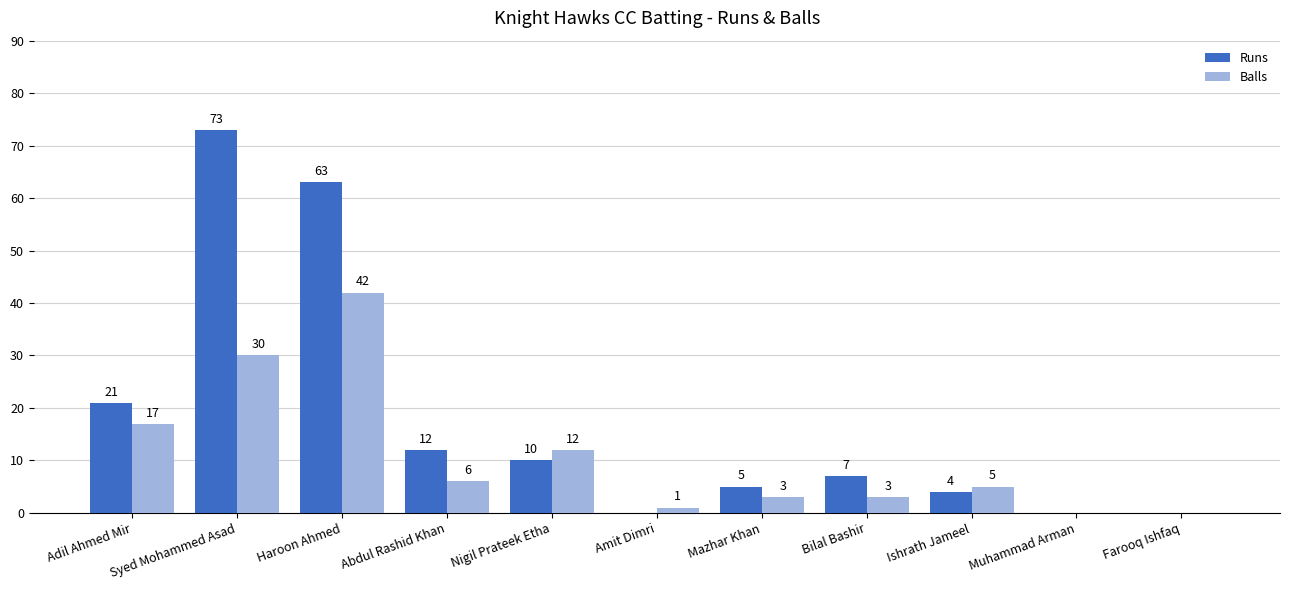

What are all the series names shown in the legend?

Runs, Balls